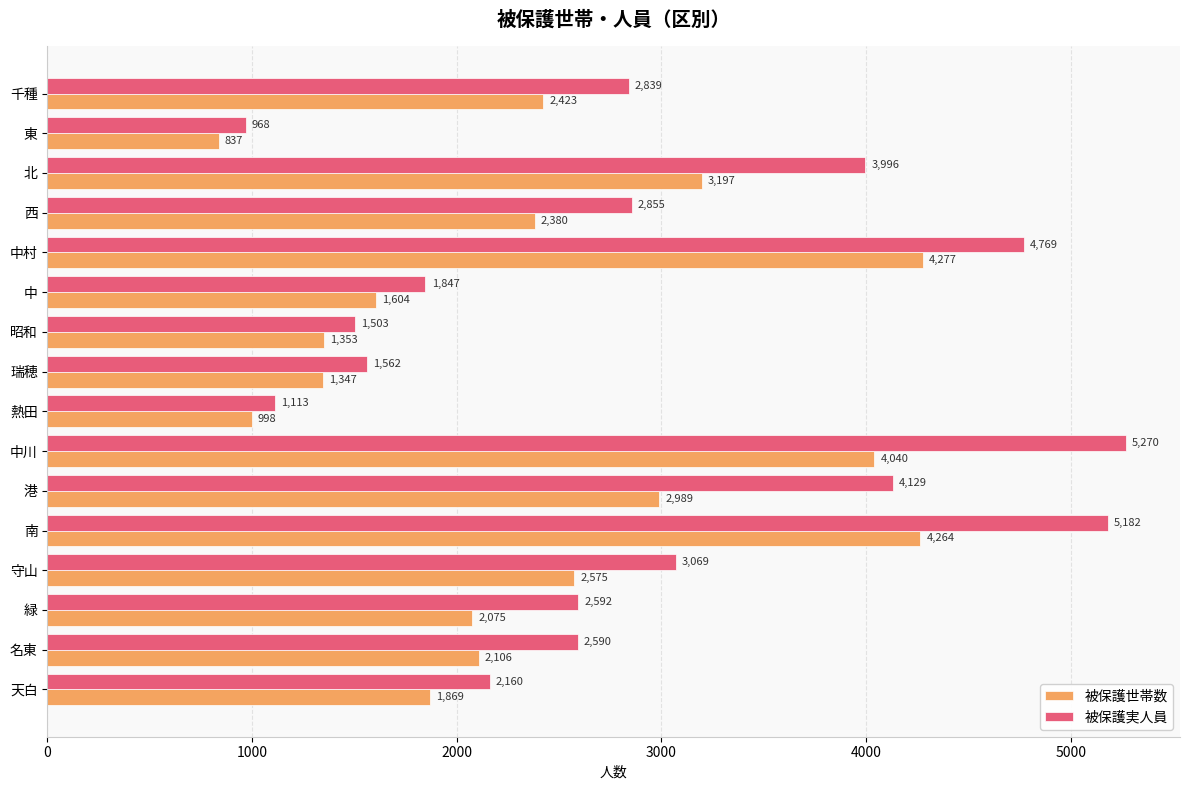

What is the greatest value displayed?

5270